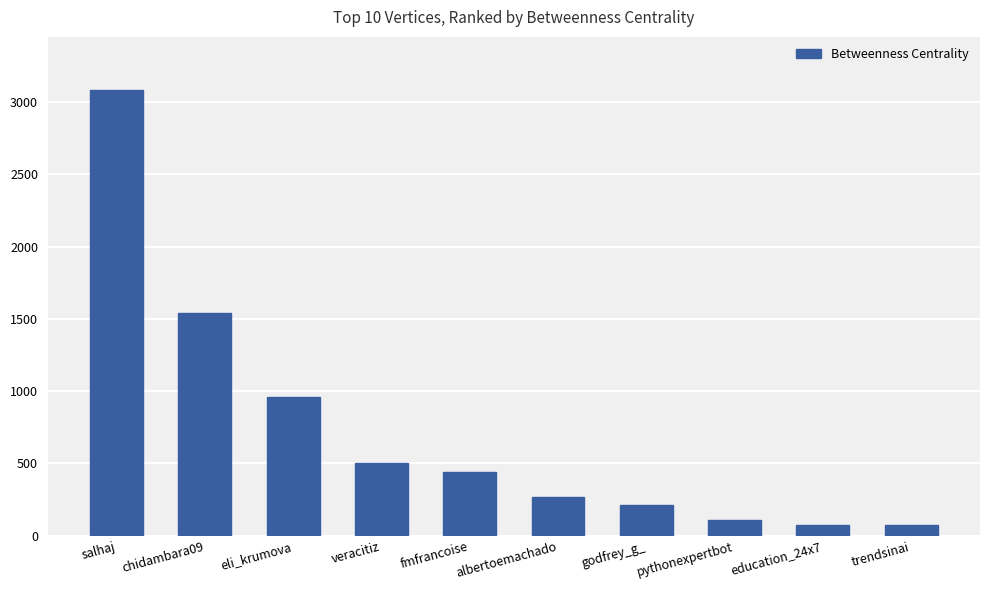

What position from the left is eli_krumova?

3